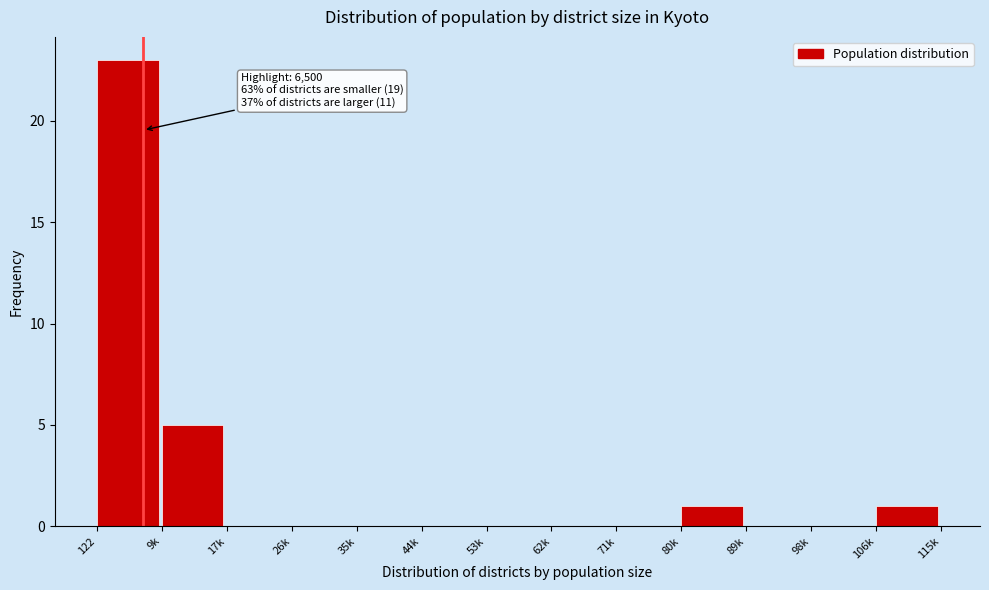

Reading right to left, extract all data points from this chart.

106k=1	98k=0	89k=0	80k=1	71k=0	62k=0	53k=0	44k=0	35k=0	26k=0	17k=0	9k=5	122=23